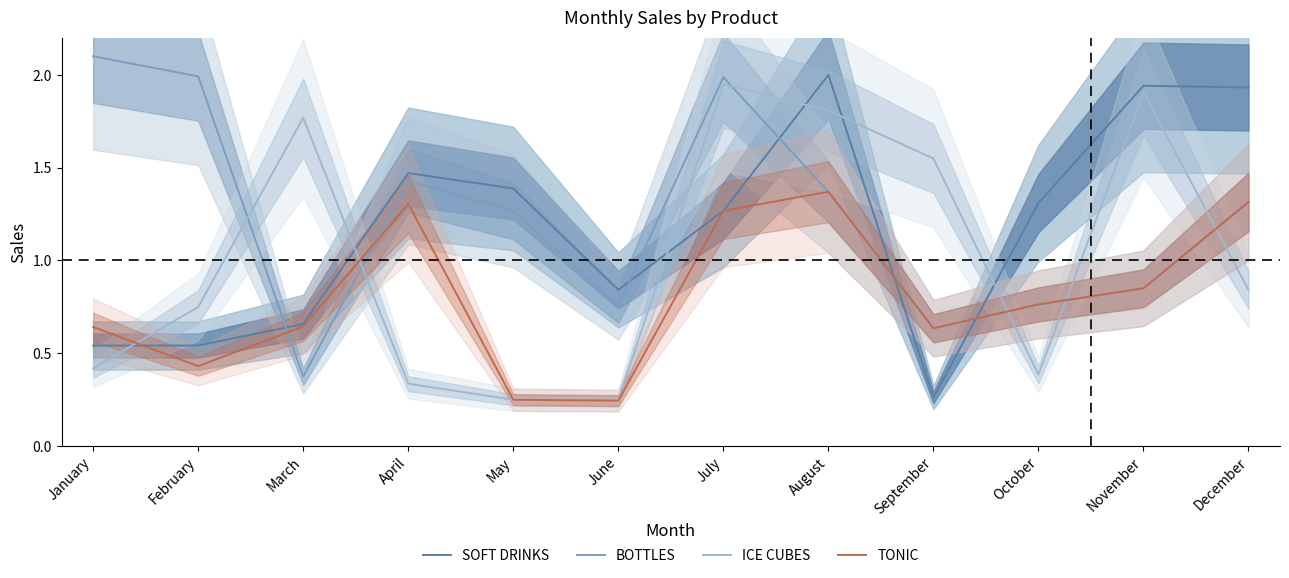

Where is the first local maximum for BOTTLES?

April